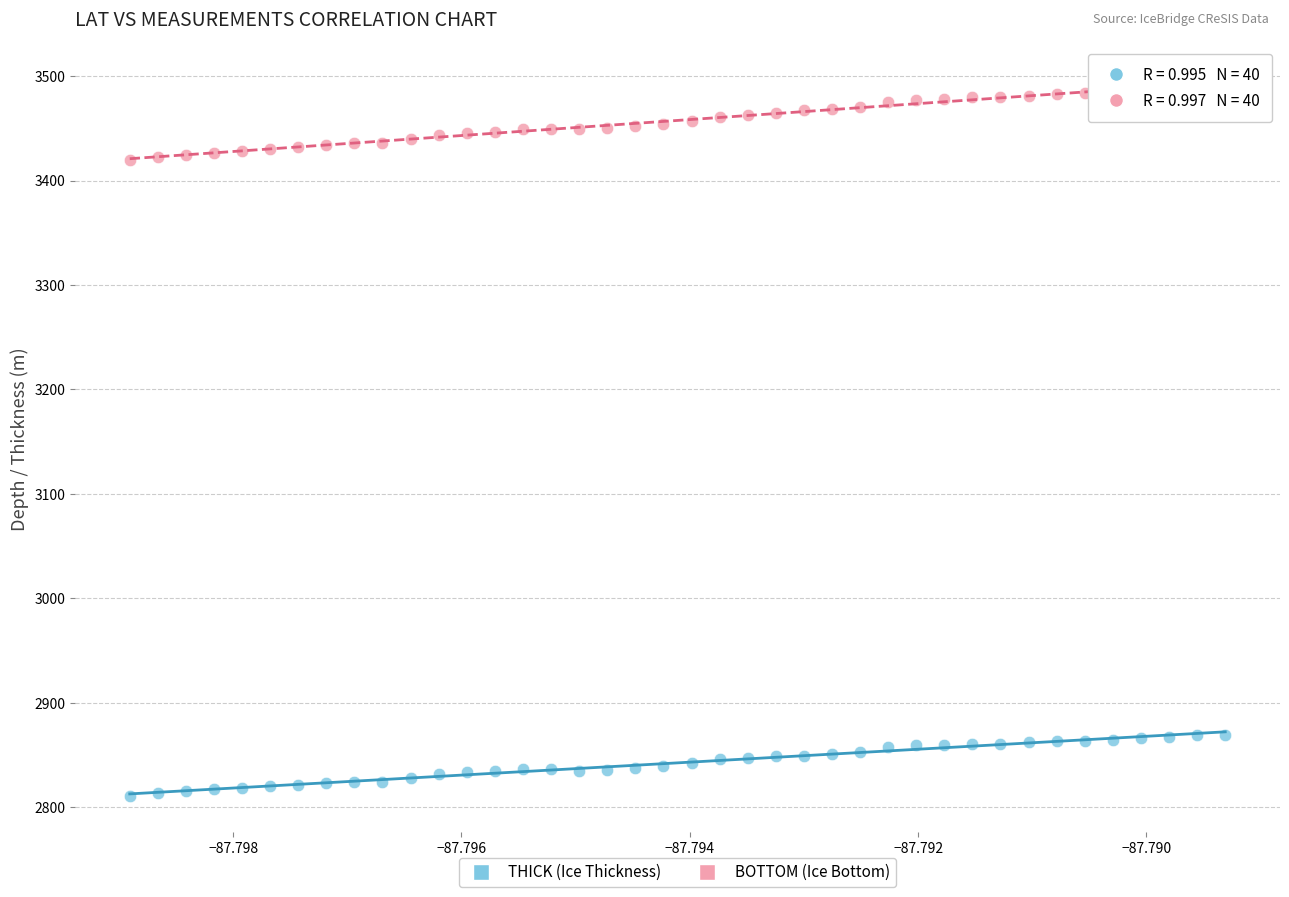

Which series contains the lowest Y value?

THICK (Ice Thickness)